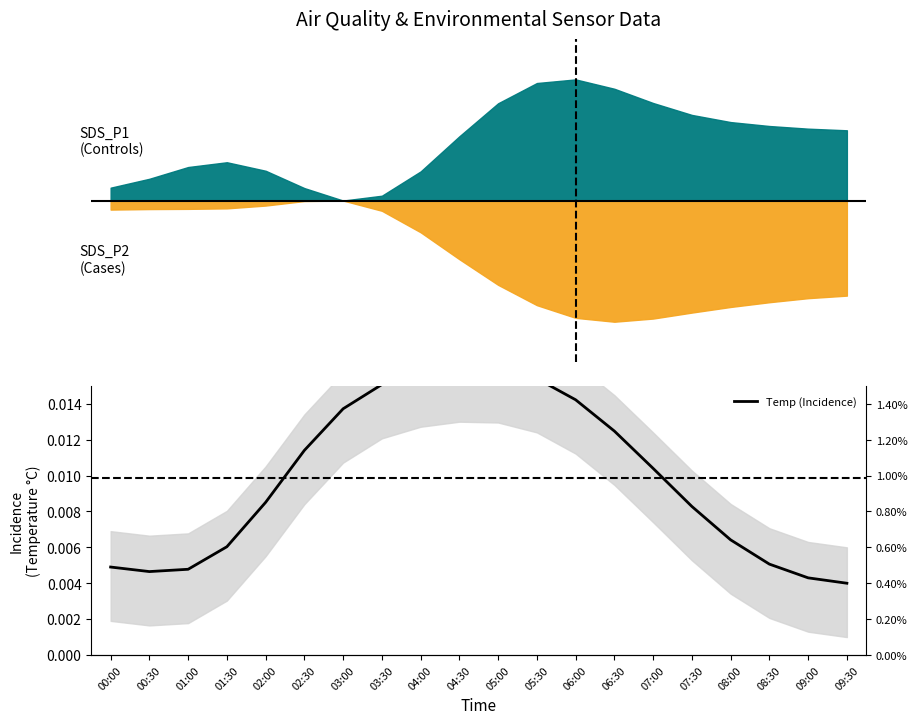

Does the chart display data point markers on the line(s)?

No